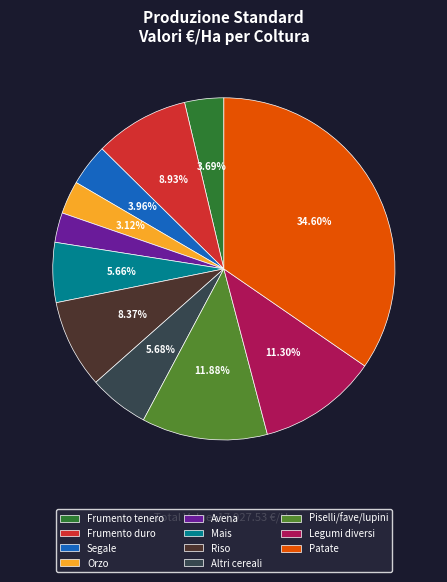

What is the ratio of the value at Legumi diversi to the value at Avena?

4.0